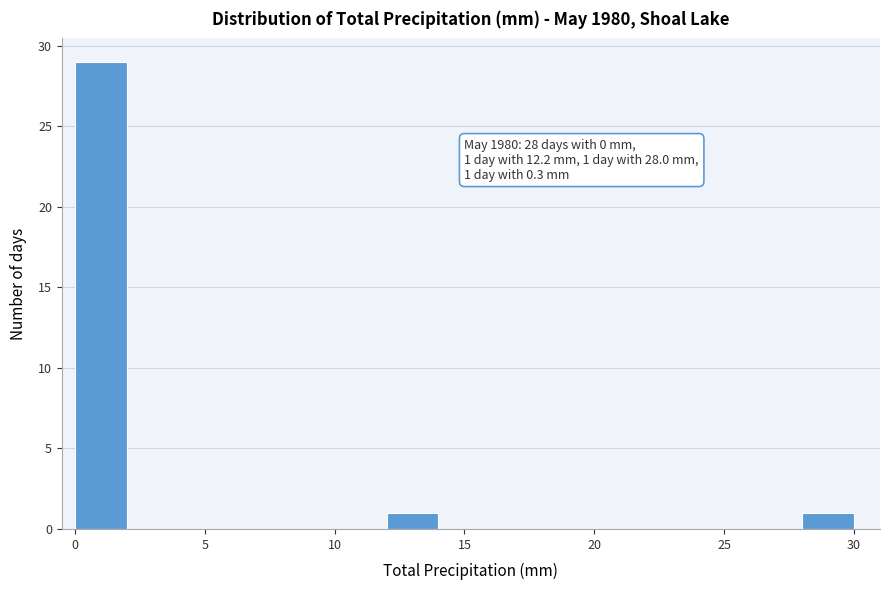

Over which range of the x-axis is the bar tallest?

0 to 2